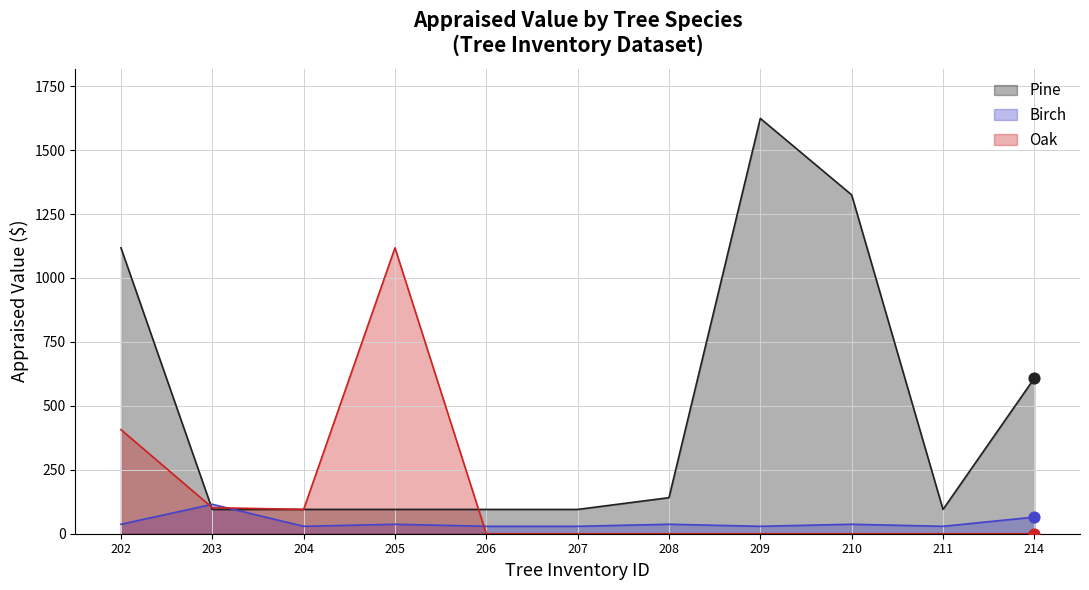

At how many categories does at least one series exceed 1257?

2